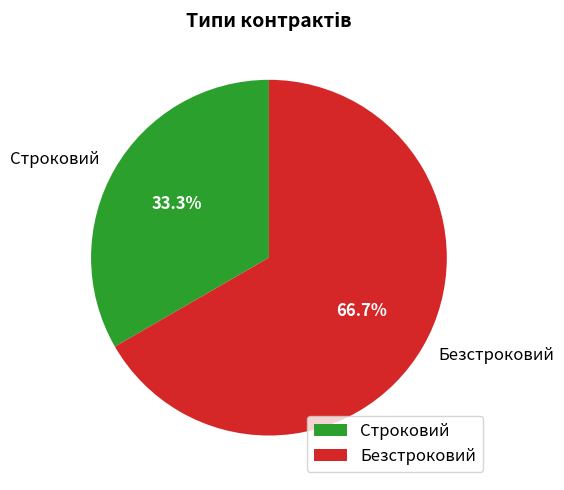

The Безстроковий slice represents 67% of the pie. True or false?

True